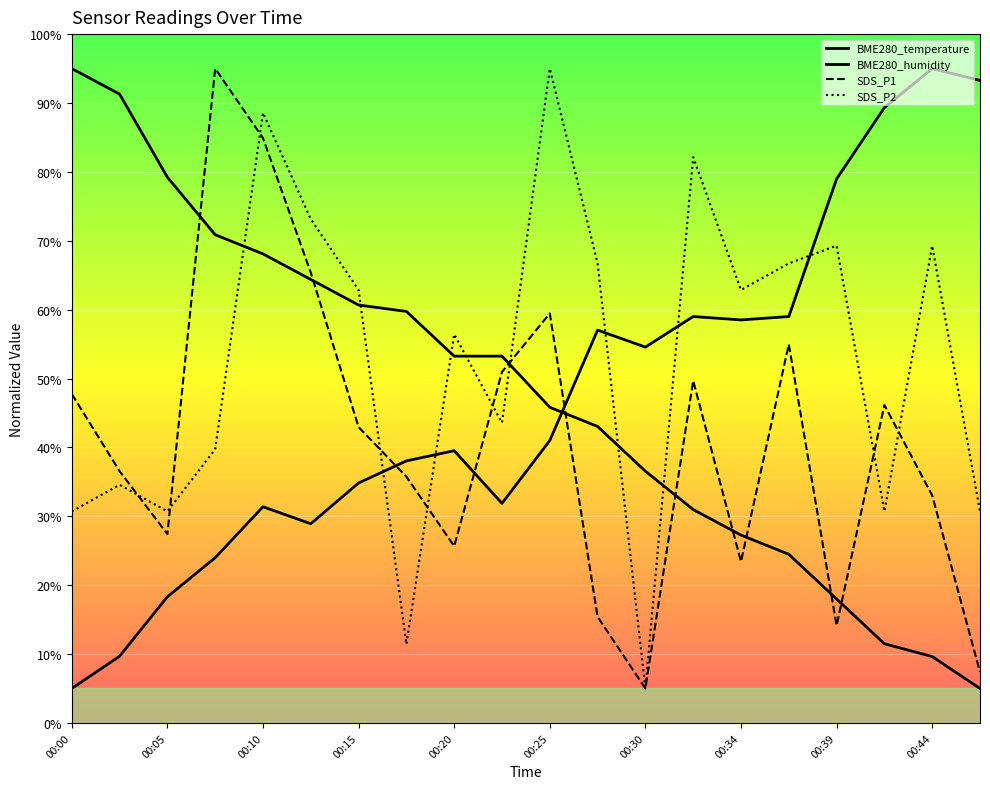

Where does the SDS_P2 series first go above 62?

00:10